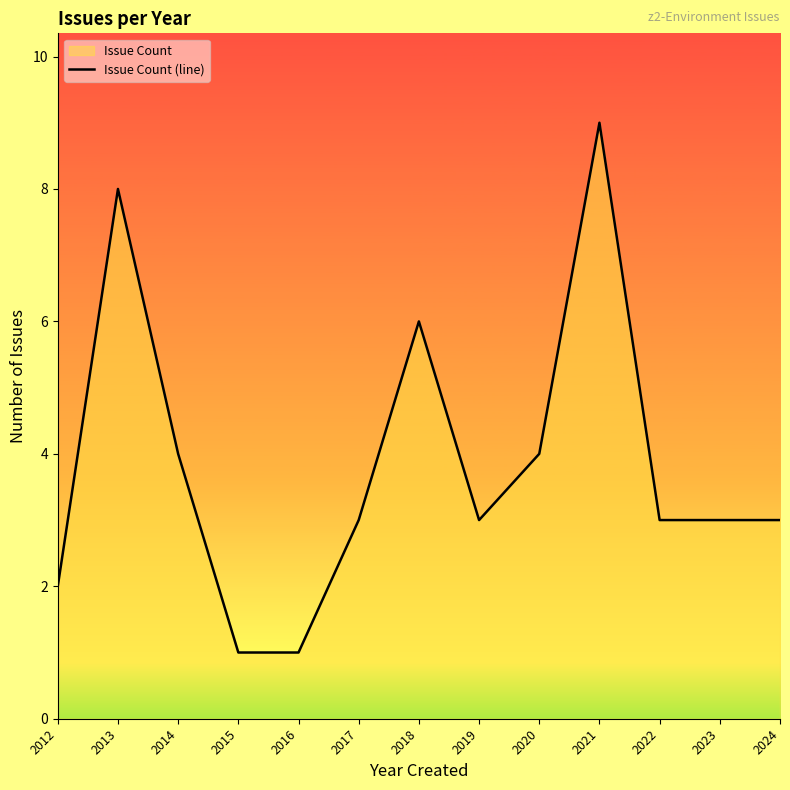

Rank the categories by value from highest to lowest.

2021, 2013, 2018, 2014, 2020, 2017, 2019, 2022, 2023, 2024, 2012, 2015, 2016